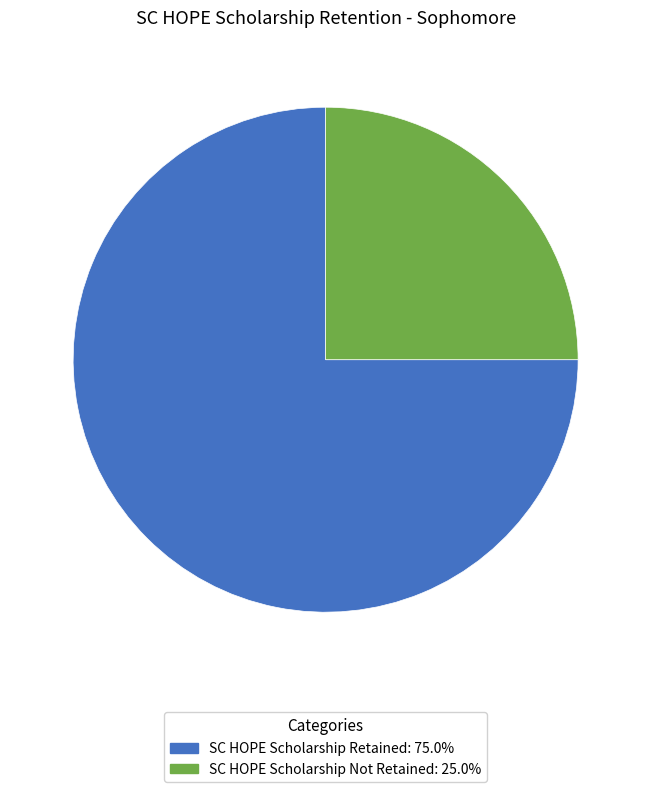

Count the number of slices in the pie.

2